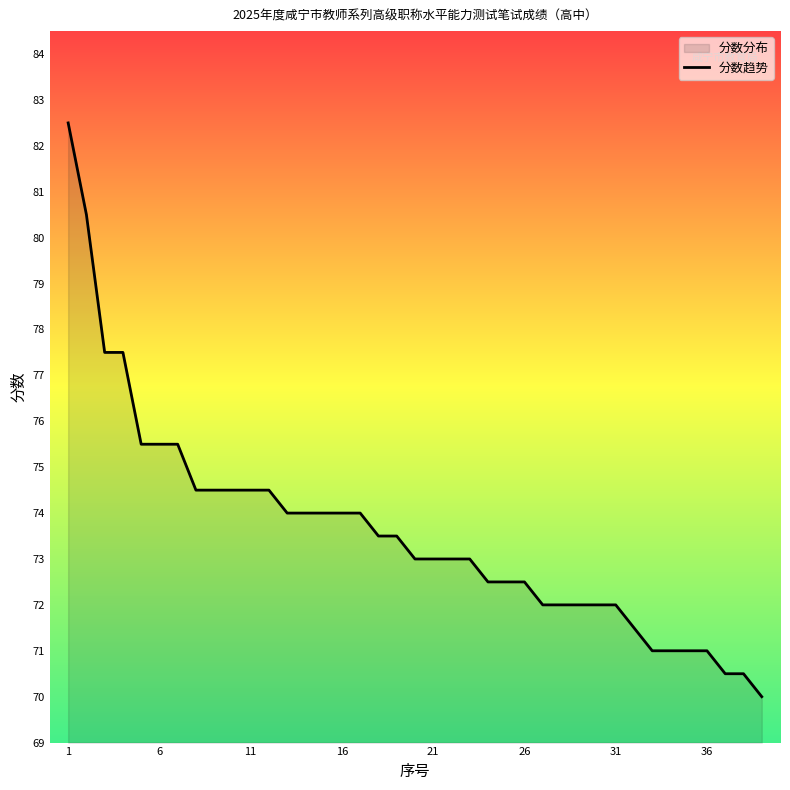

True or false: the data shows 72.5 at 26.

True